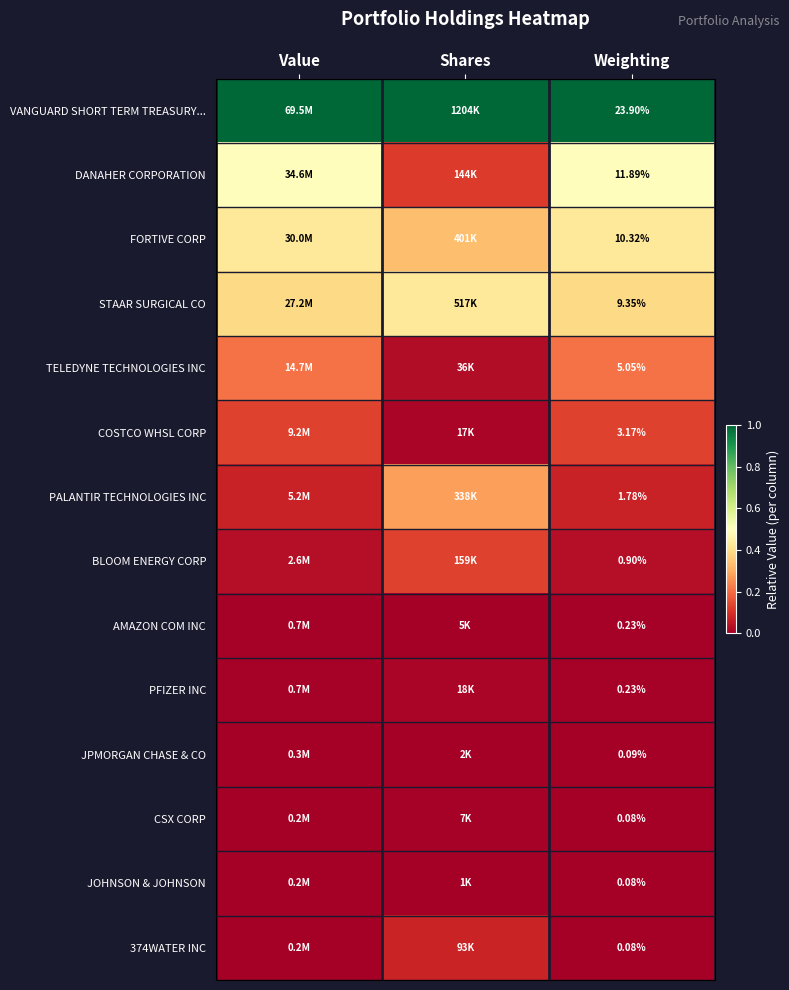

The CSX CORP series shows 0.0 at Value. True or false?

False